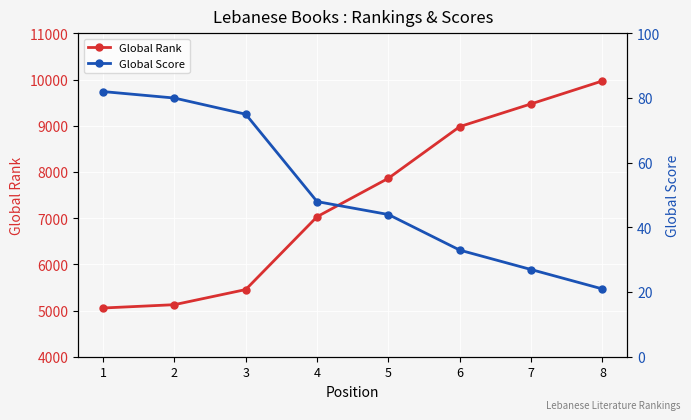

Which series has the largest total across all categories?

Global Rank